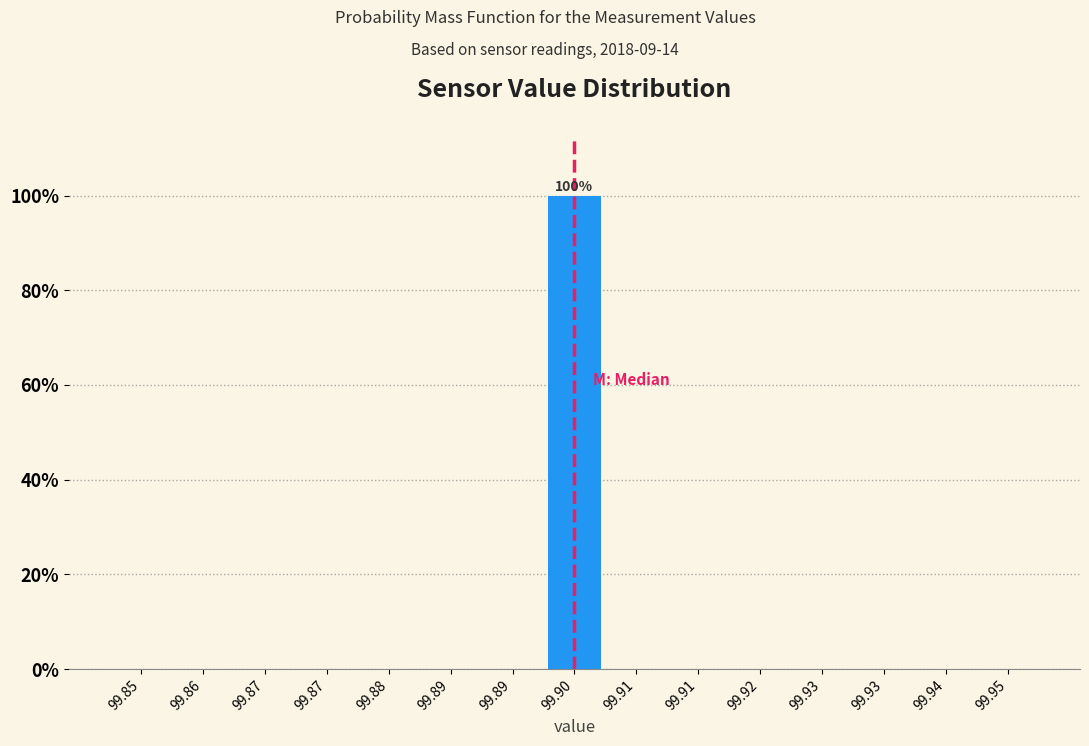

How many distinct data groups are displayed?

1